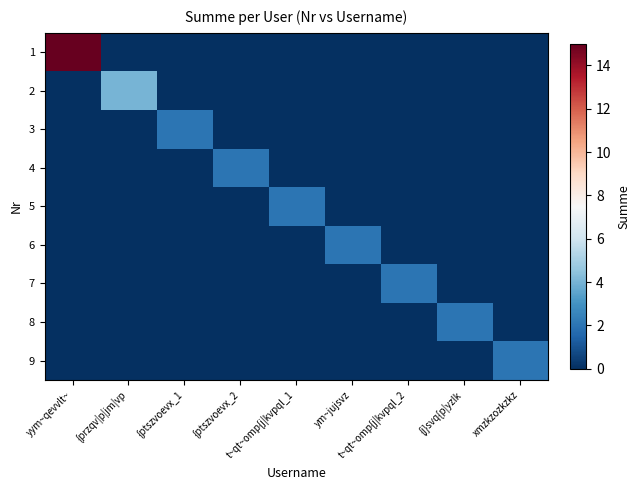

What is the maximum value shown in the chart?

15